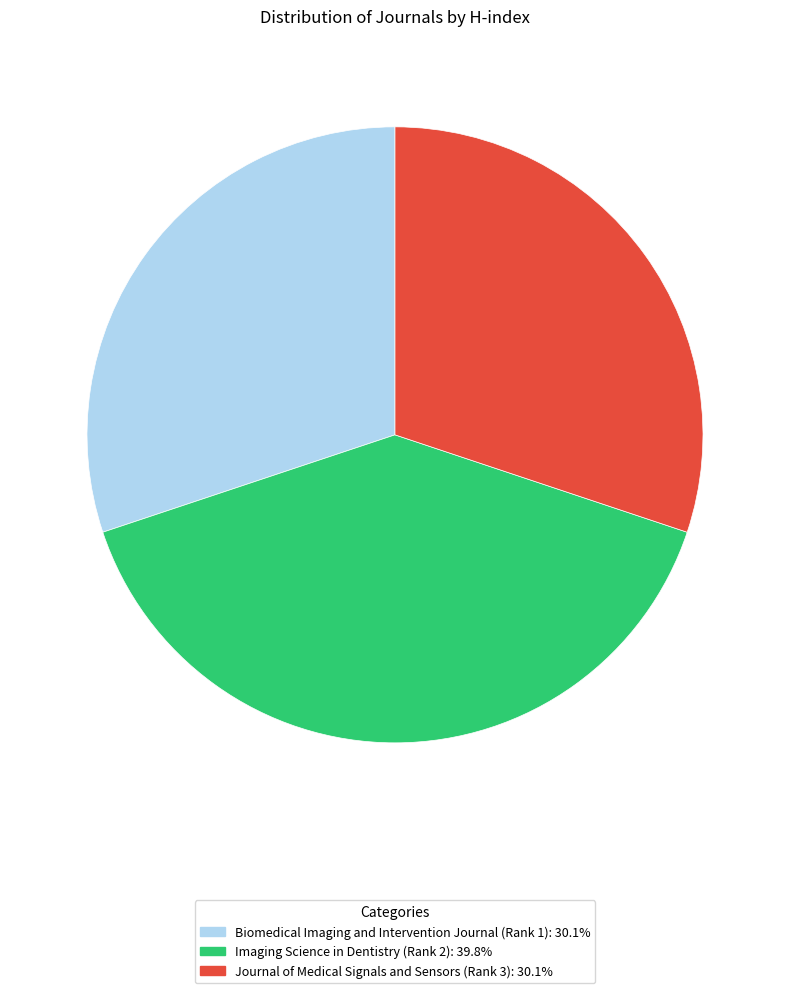

Count the number of slices in the pie.

3